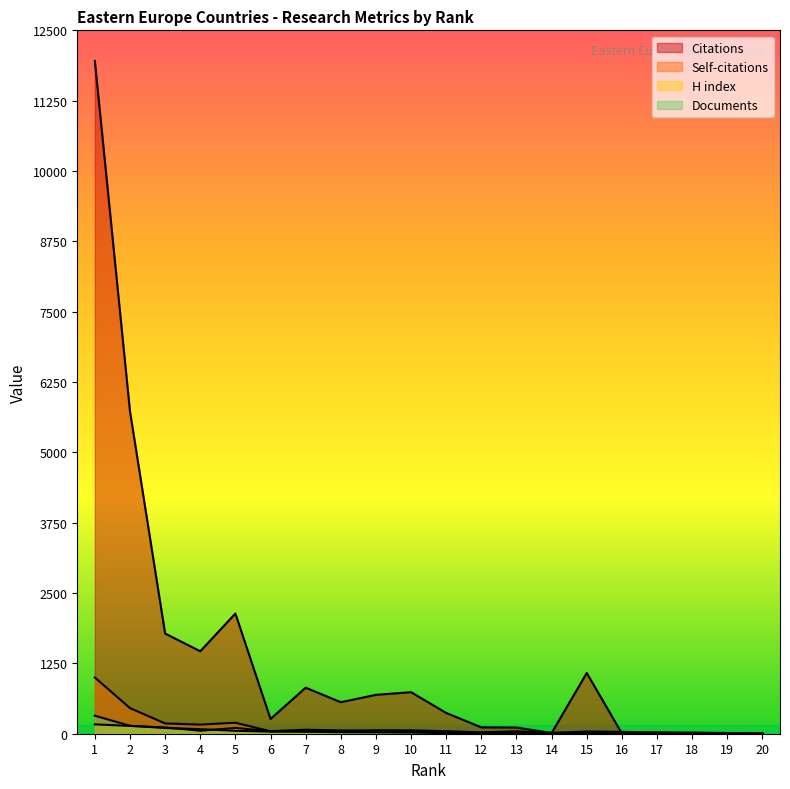

Which series ends up on top after the final intersection of Self-citations and Documents?

Documents